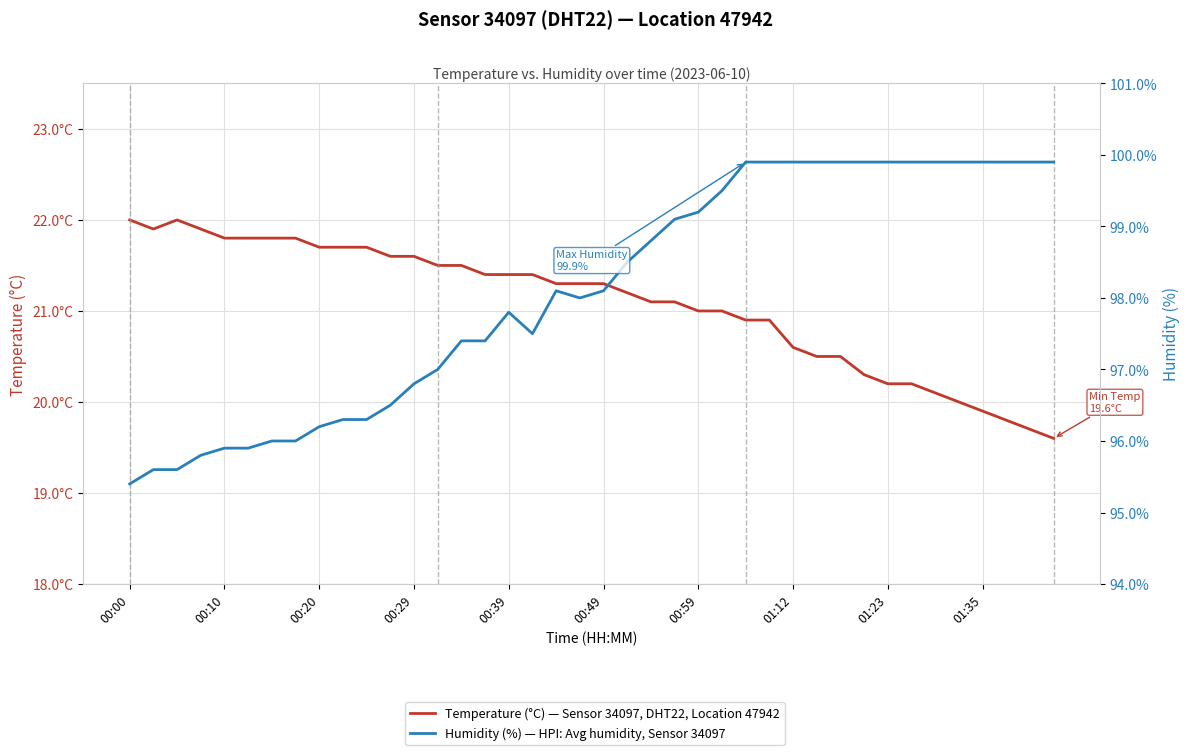

Reading left to right, list all the values displayed in this chart.

Temperature (°C) — Sensor 34097, DHT22, Location 47942: 22.0	21.9	22.0	21.9	21.8	21.8	21.8	21.8	21.7	21.7	21.7	21.6	21.6	21.5	21.5	21.4	21.4	21.4	21.3	21.3	21.3	21.2	21.1	21.1	21.0	21.0	20.9	20.9	20.6	20.5	20.5	20.3	20.2	20.2	20.1	20.0	19.9	19.8	19.7	19.6
Humidity (%) — HPI: Avg humidity, Sensor 34097: 95.4	95.6	95.6	95.8	95.9	95.9	96.0	96.0	96.2	96.3	96.3	96.5	96.8	97.0	97.4	97.4	97.8	97.5	98.1	98.0	98.1	98.5	98.8	99.1	99.2	99.5	99.9	99.9	99.9	99.9	99.9	99.9	99.9	99.9	99.9	99.9	99.9	99.9	99.9	99.9